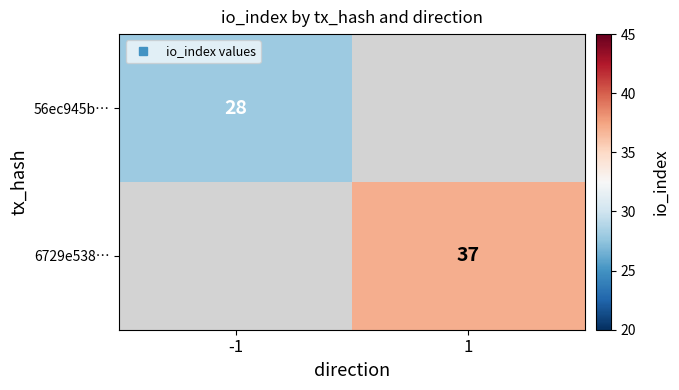

List the labels in order of 6729e538… value, largest first.

-1, 1